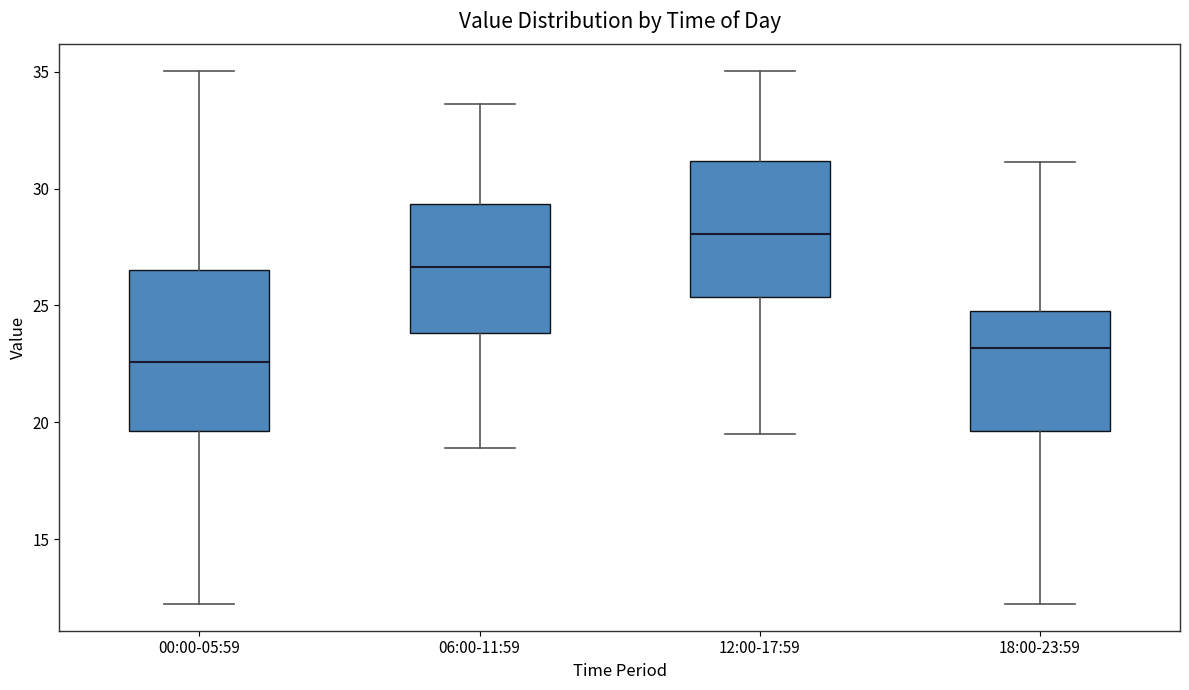

Reading left to right, transcribe this box plot: for each box, give where its median line is, the range the box spans, and where its two whiskers end, as read against the y-axis. The values are not printed on the chart, so give them approximately, as read against the axis.

00:00-05:59: median 22.5, box 19.5 to 26.5, whiskers 12.0 to 35.0
06:00-11:59: median 26.5, box 24.0 to 29.5, whiskers 19.0 to 33.5
12:00-17:59: median 28.0, box 25.5 to 31.0, whiskers 19.5 to 35.0
18:00-23:59: median 23.0, box 19.5 to 25.0, whiskers 12.0 to 31.0